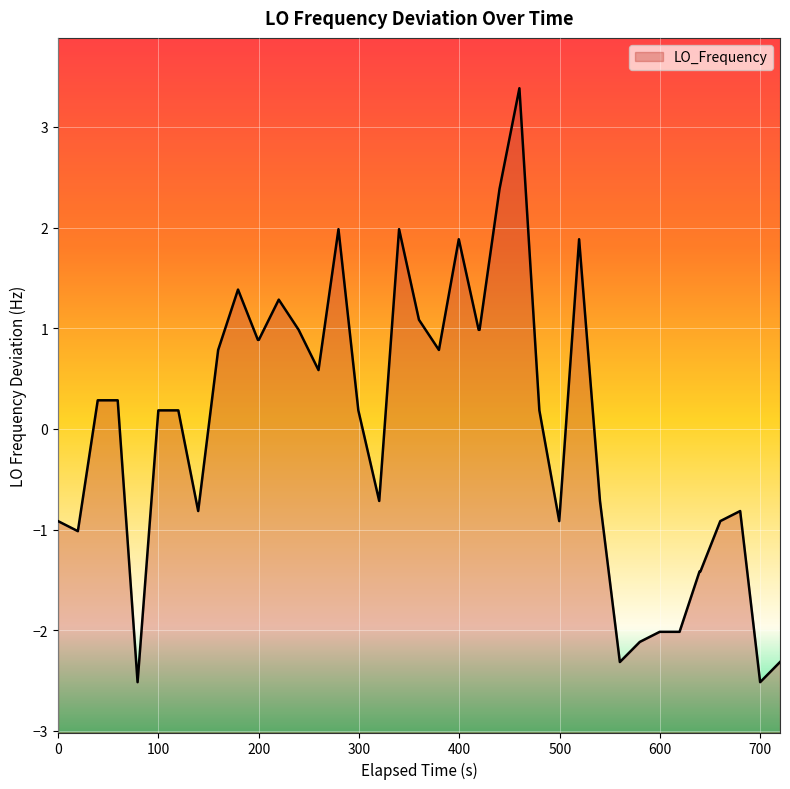

What is the smallest value displayed?

-2.5